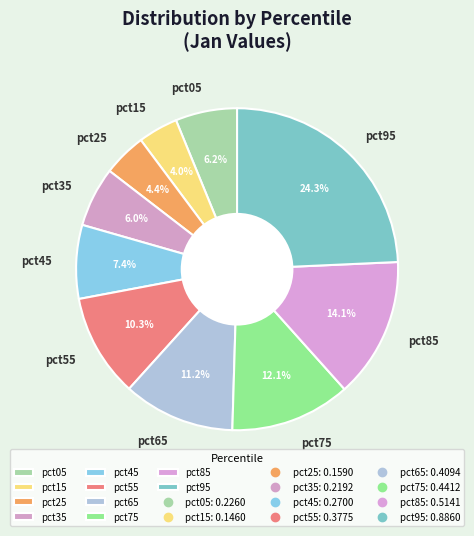

True or false: pct05 accounts for 12% of the total.

False